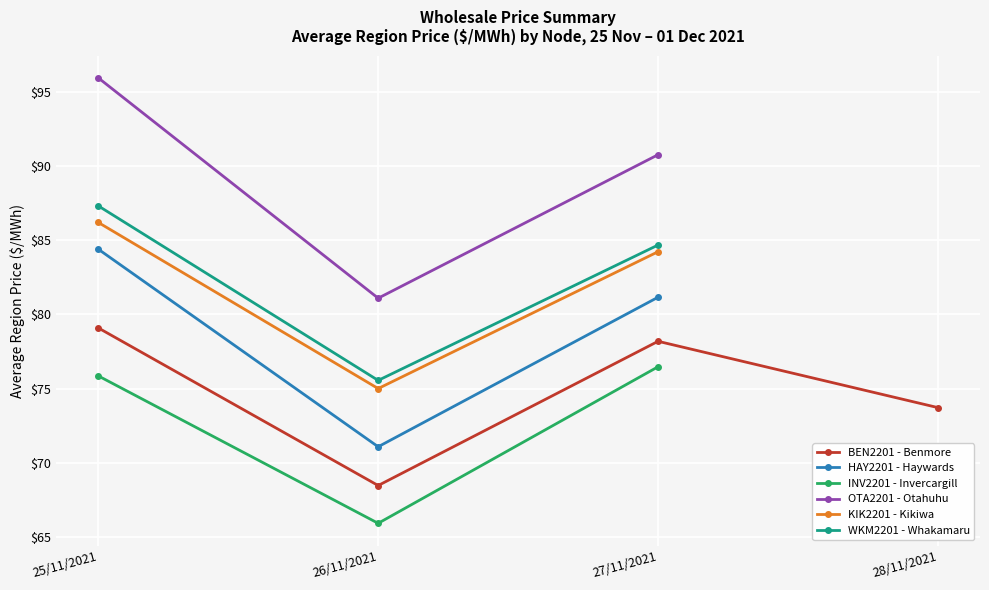

The value of WKM2201 - Whakamaru at 26/11/2021 is 28.4. True or false?

False